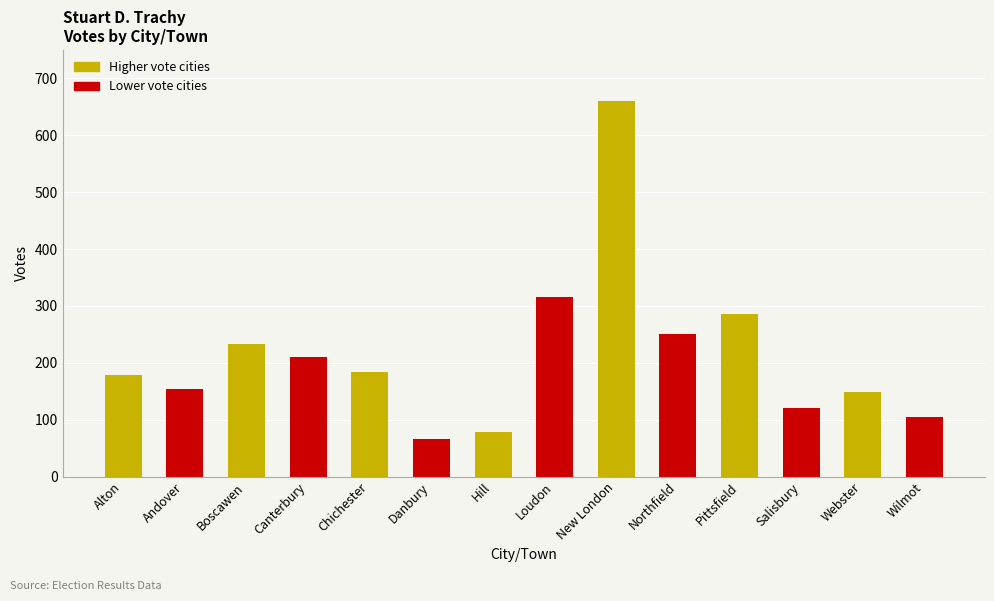

What is the difference between the maximum and second lowest values?

583